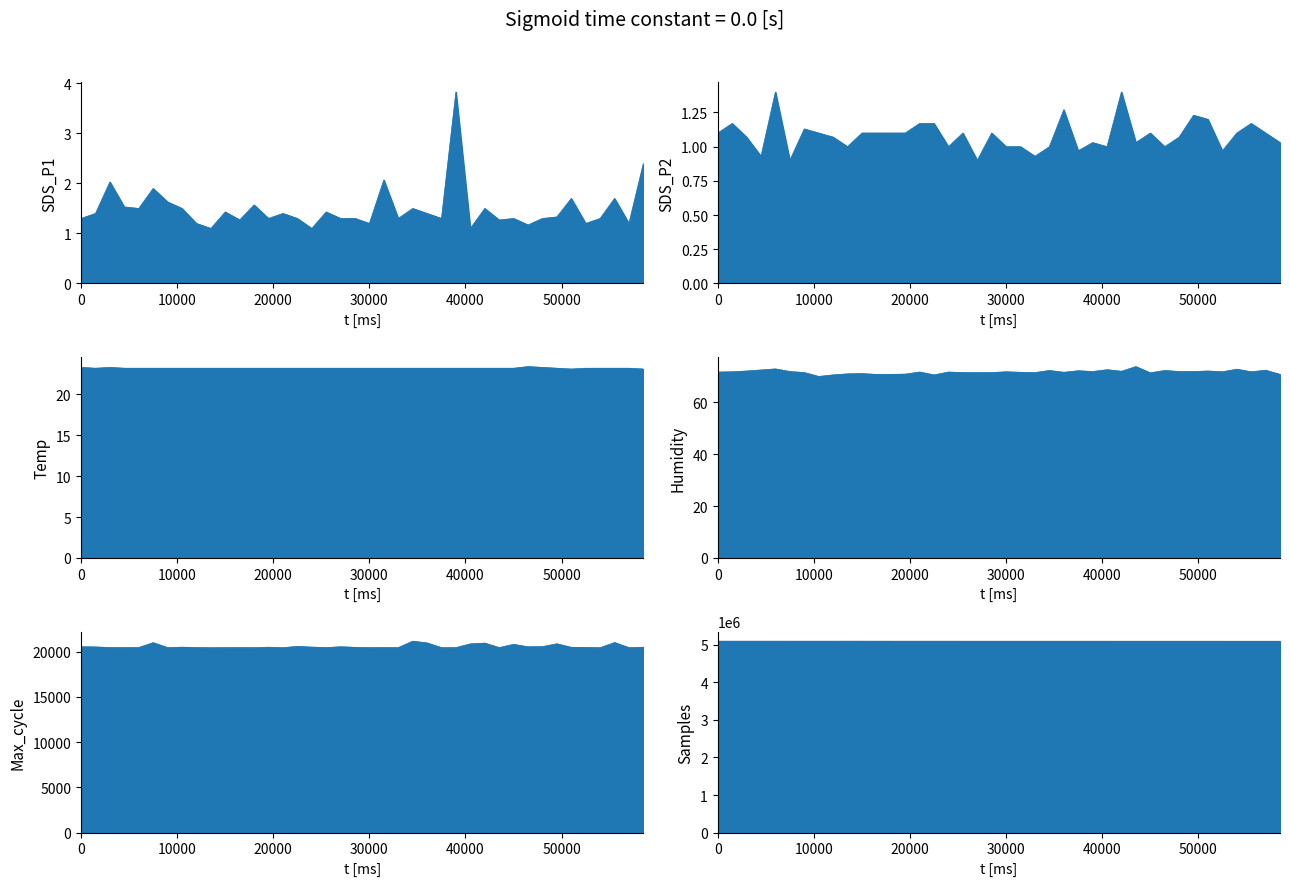

What is the difference between the highest and lowest values at 20000?

5094221.9